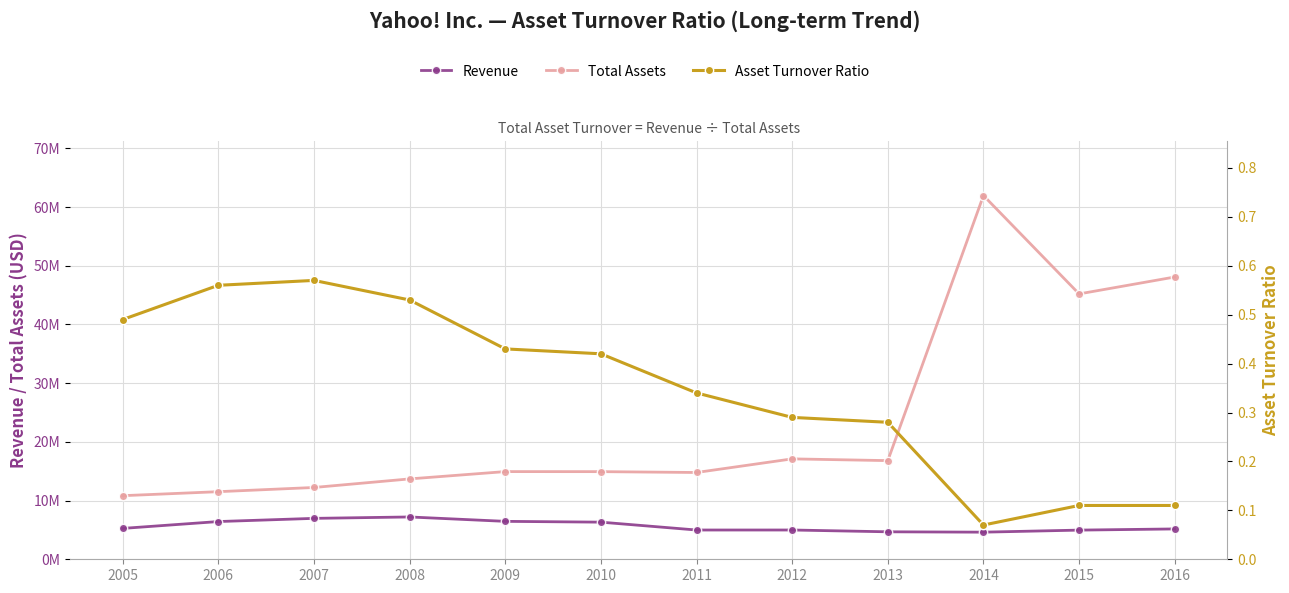

At which label is Asset Turnover Ratio closest to 0?

2014